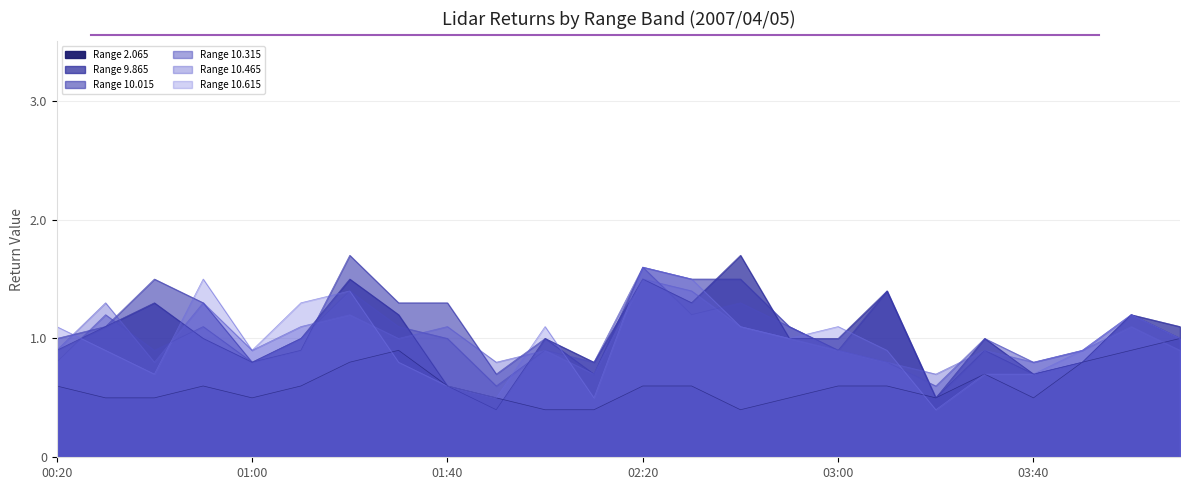

Reading left to right, transcribe all the data shown in this chart.

2.065: 0.6	0.5	0.5	0.6	0.5	0.6	0.8	0.9	0.6	0.5	0.4	0.4	0.6	0.6	0.4	0.5	0.6	0.6	0.5	0.7	0.5	0.8	0.9	1.0
9.865: 0.9	1.1	1.3	1.0	0.8	1.0	1.5	1.2	0.6	0.4	1.0	0.8	1.5	1.3	1.7	1.0	1.0	1.4	0.5	1.0	0.7	0.8	1.2	1.1
10.015: 1.0	1.1	1.5	1.3	0.8	0.9	1.7	1.3	1.3	0.7	1.0	0.7	1.6	1.5	1.5	1.1	0.9	1.4	0.5	0.9	0.7	0.8	1.2	1.0
10.315: 0.8	1.2	0.9	1.1	0.8	1.0	1.4	1.1	1.0	0.6	0.9	0.8	1.6	1.2	1.3	1.1	0.9	0.8	0.6	1.0	0.8	0.9	1.2	1.0
10.465: 0.9	1.3	0.8	1.3	0.9	1.1	1.2	1.0	1.1	0.8	0.9	0.7	1.5	1.4	1.1	1.0	0.9	0.8	0.7	0.9	0.8	0.9	1.1	0.9
10.615: 1.1	0.9	0.7	1.5	0.9	1.3	1.4	0.8	0.6	0.5	1.1	0.5	1.6	1.5	1.1	1.0	1.1	0.9	0.4	0.7	0.7	0.9	1.2	1.0